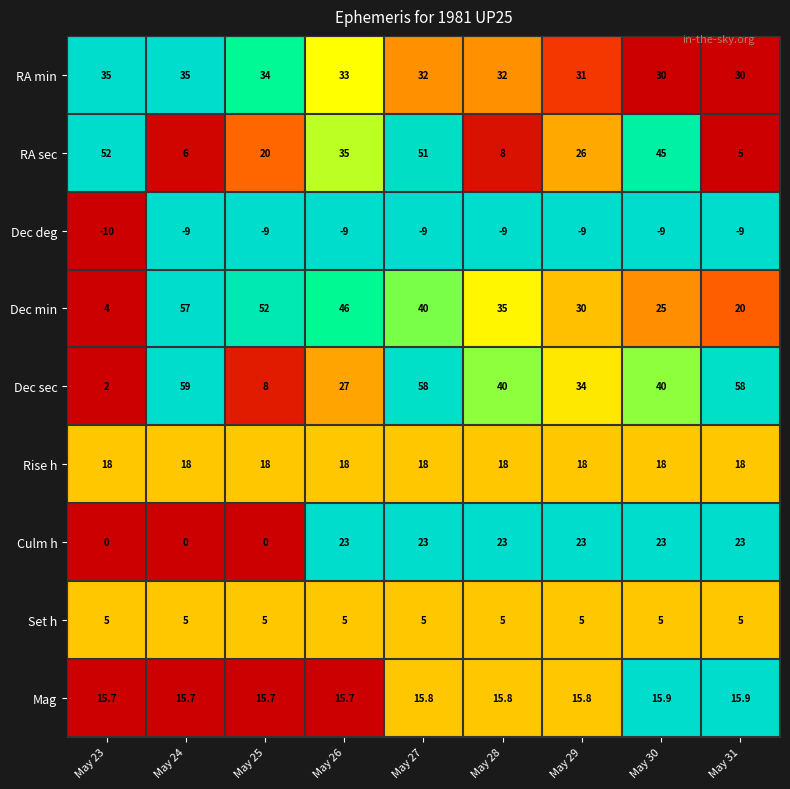

Between May 27 and May 31, which series saw the biggest shift?

RA sec